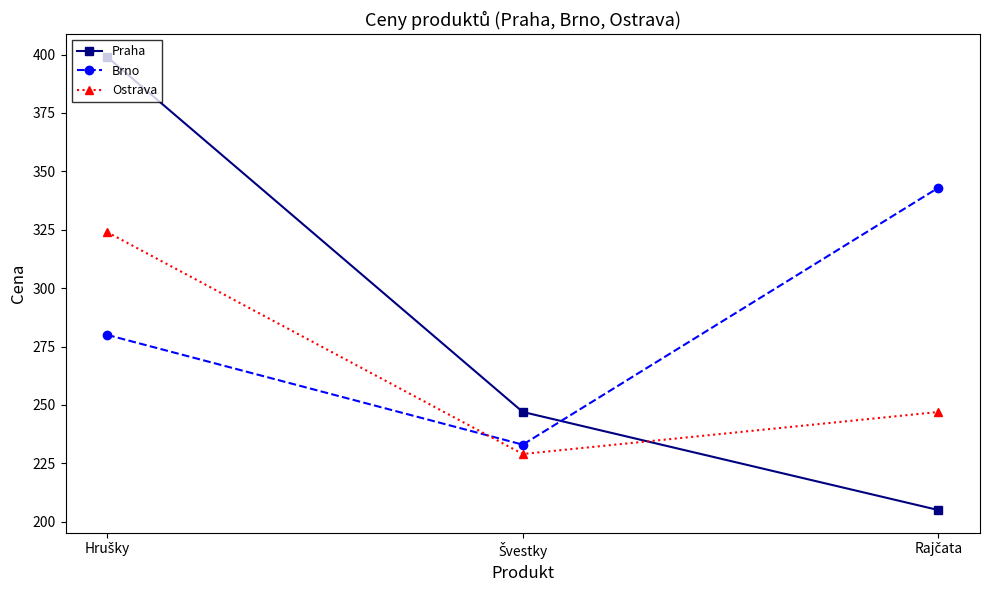

At how many categories does at least one series exceed 300?

2